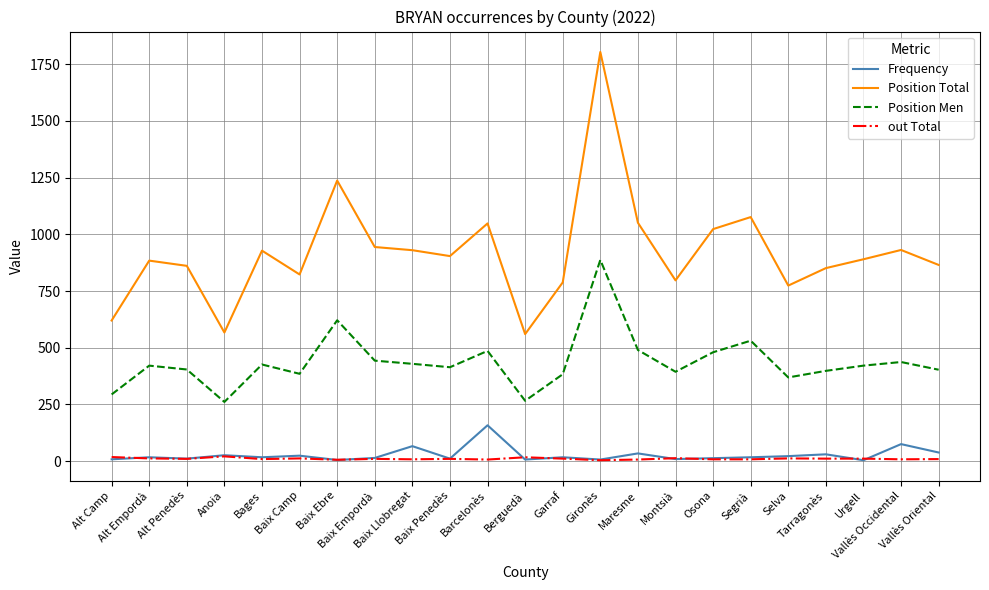

What is the maximum value for Position Men?

887